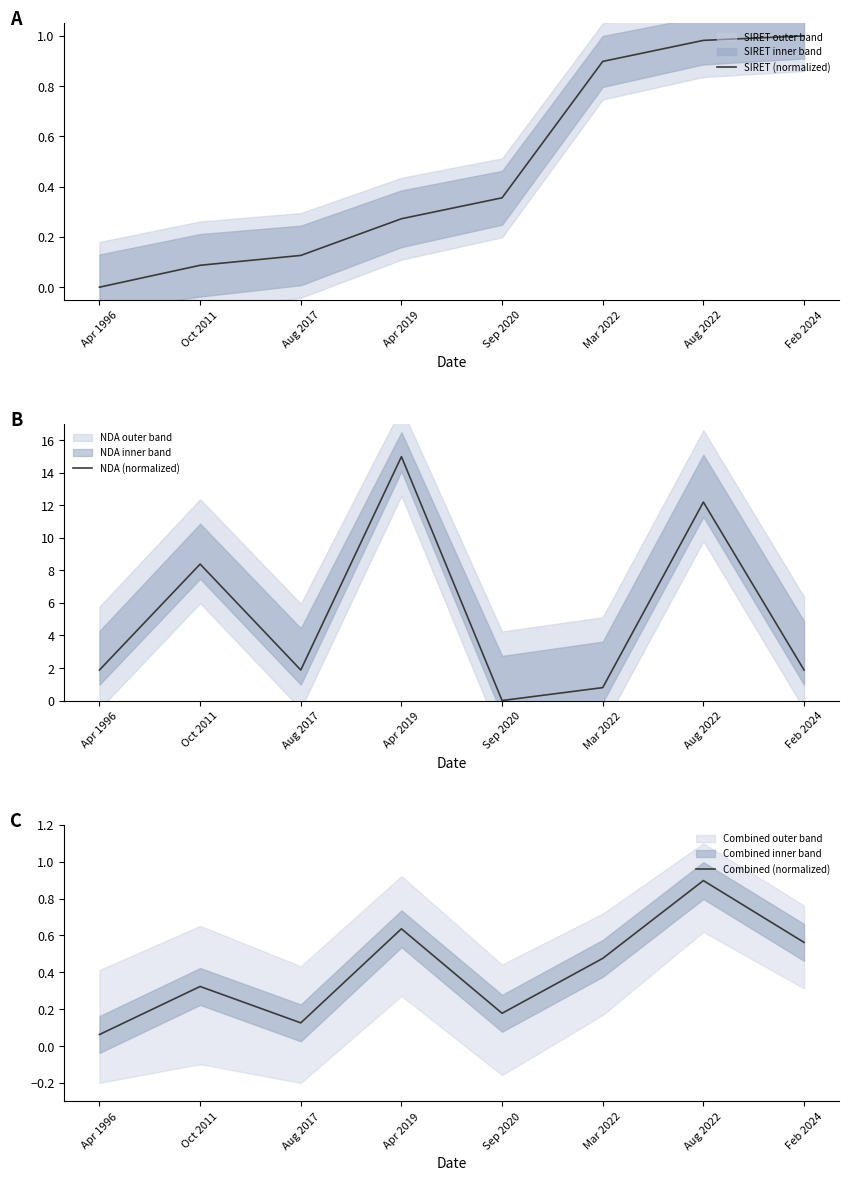

True or false: NDA (normalized) has a value of 2.5 at Feb 2024.

False